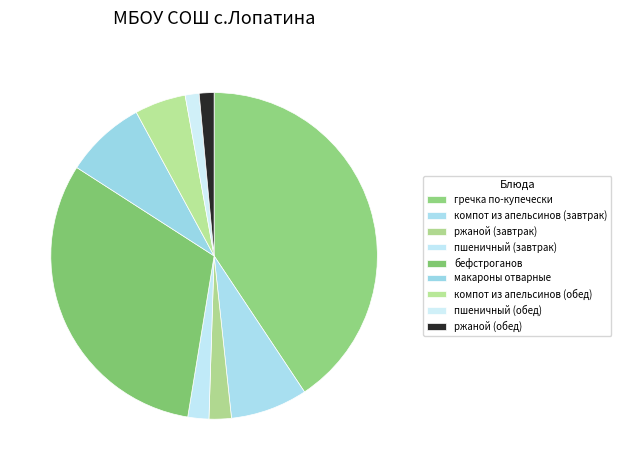

How many slices are in this pie chart?

9